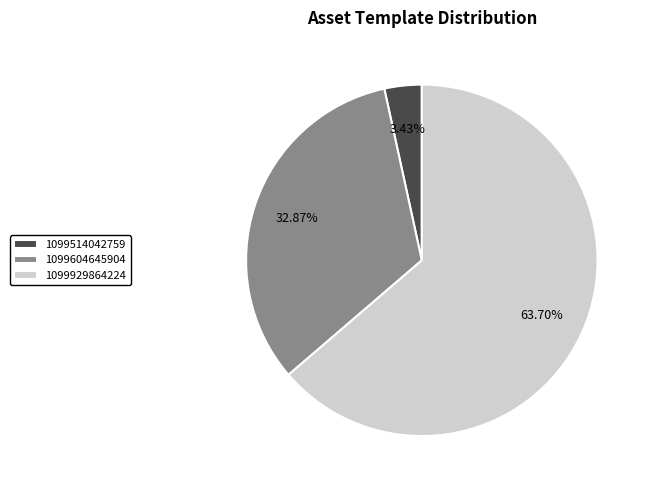

Which slice is the smallest?

1099514042759